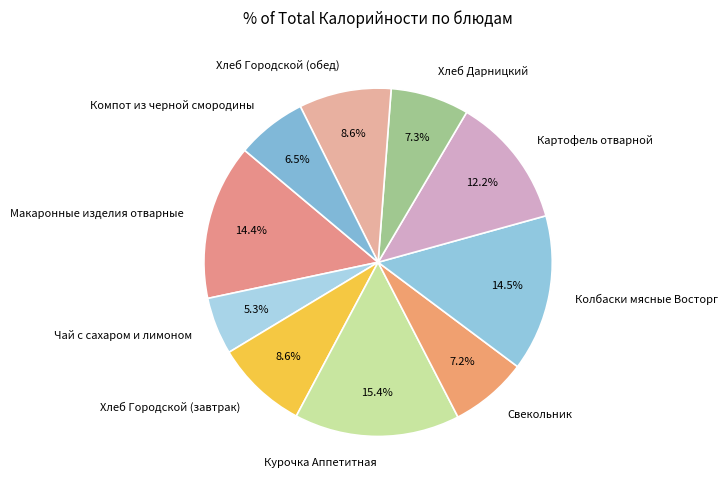

Does Свекольник represent more than half of the total?

No